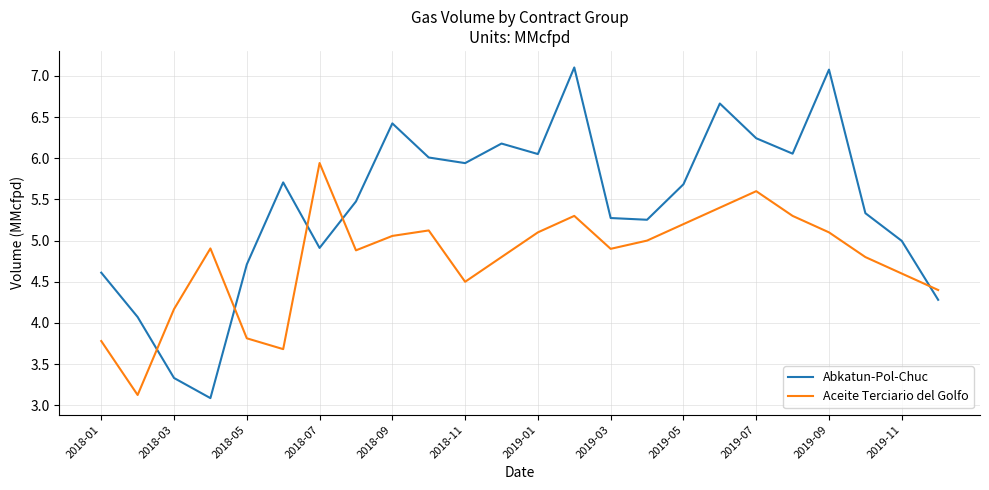

How many times do Abkatun-Pol-Chuc and Aceite Terciario del Golfo cross each other?

5